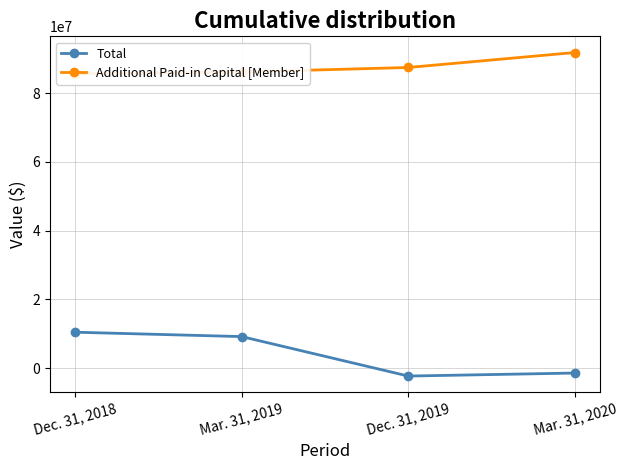

What is the difference between the second highest and minimum values in the Additional Paid-in Capital [Member] series?

1837262